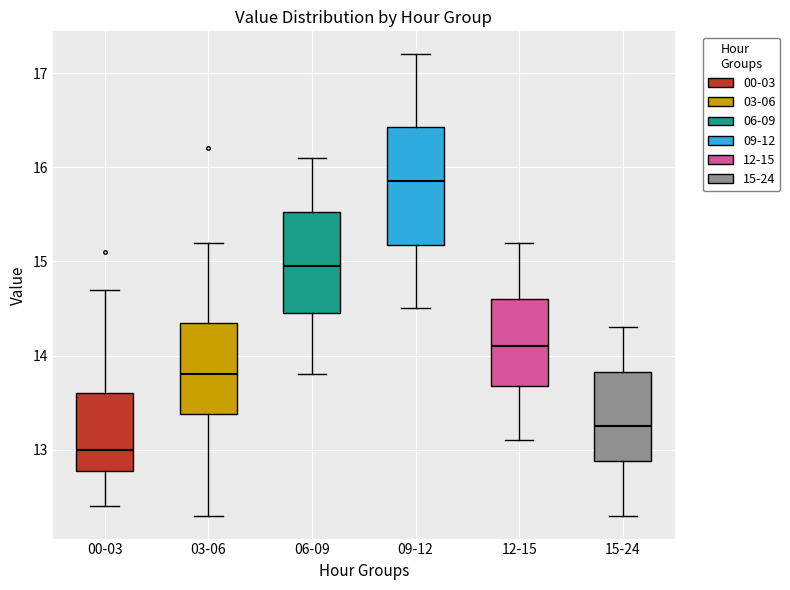

Which box's median line is the lowest?

00-03